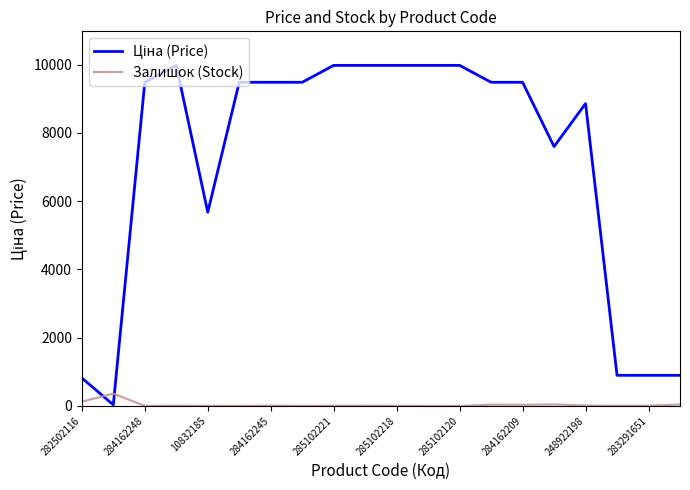

What is the maximum value shown in the chart?

9975.0